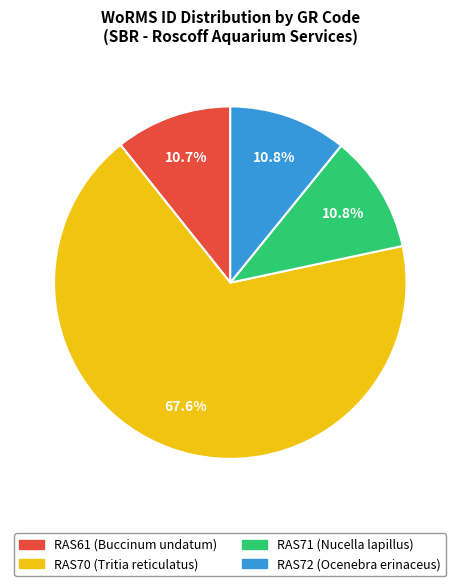

Is it true that RAS70 (Tritia reticulatus) is 77% of the pie?

False